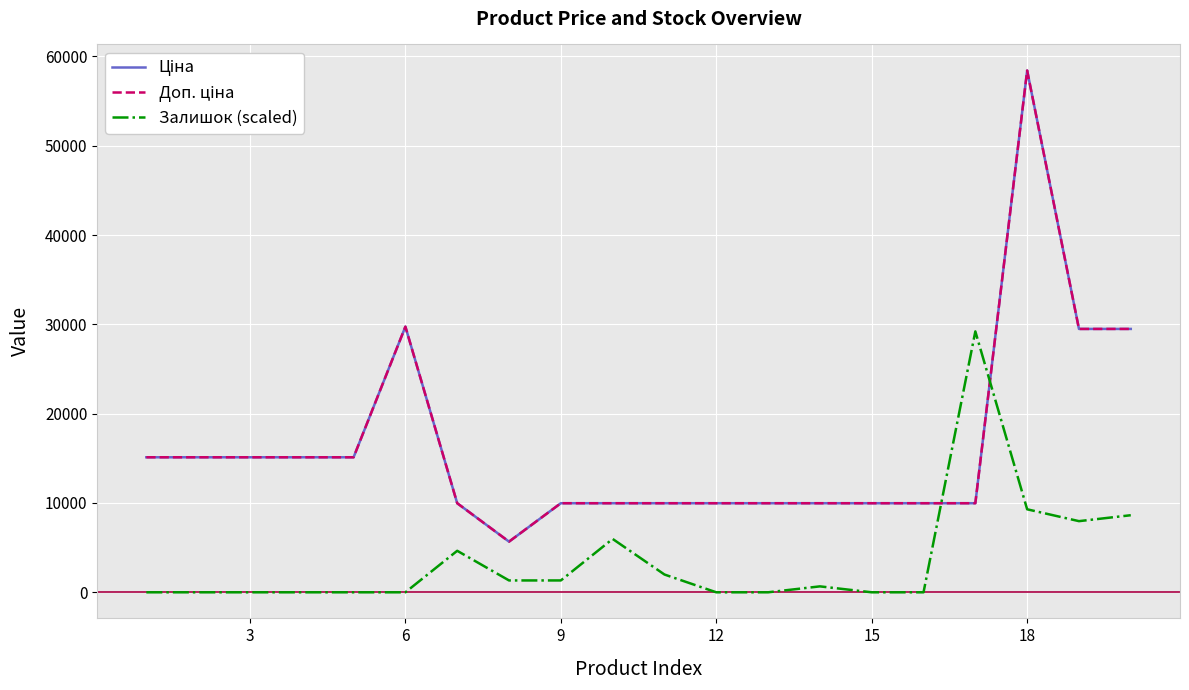

Does the chart display data point markers on the line(s)?

No